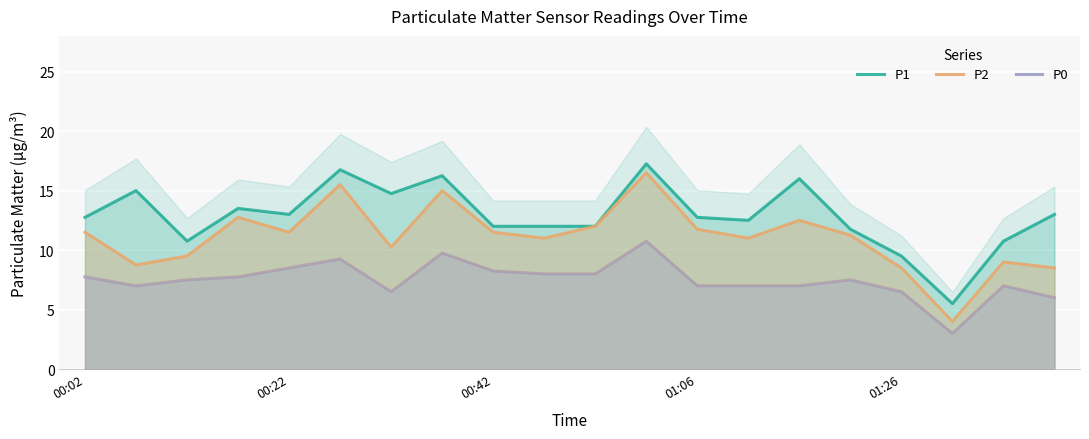

The value of P0 at 14 is 7.0. True or false?

True